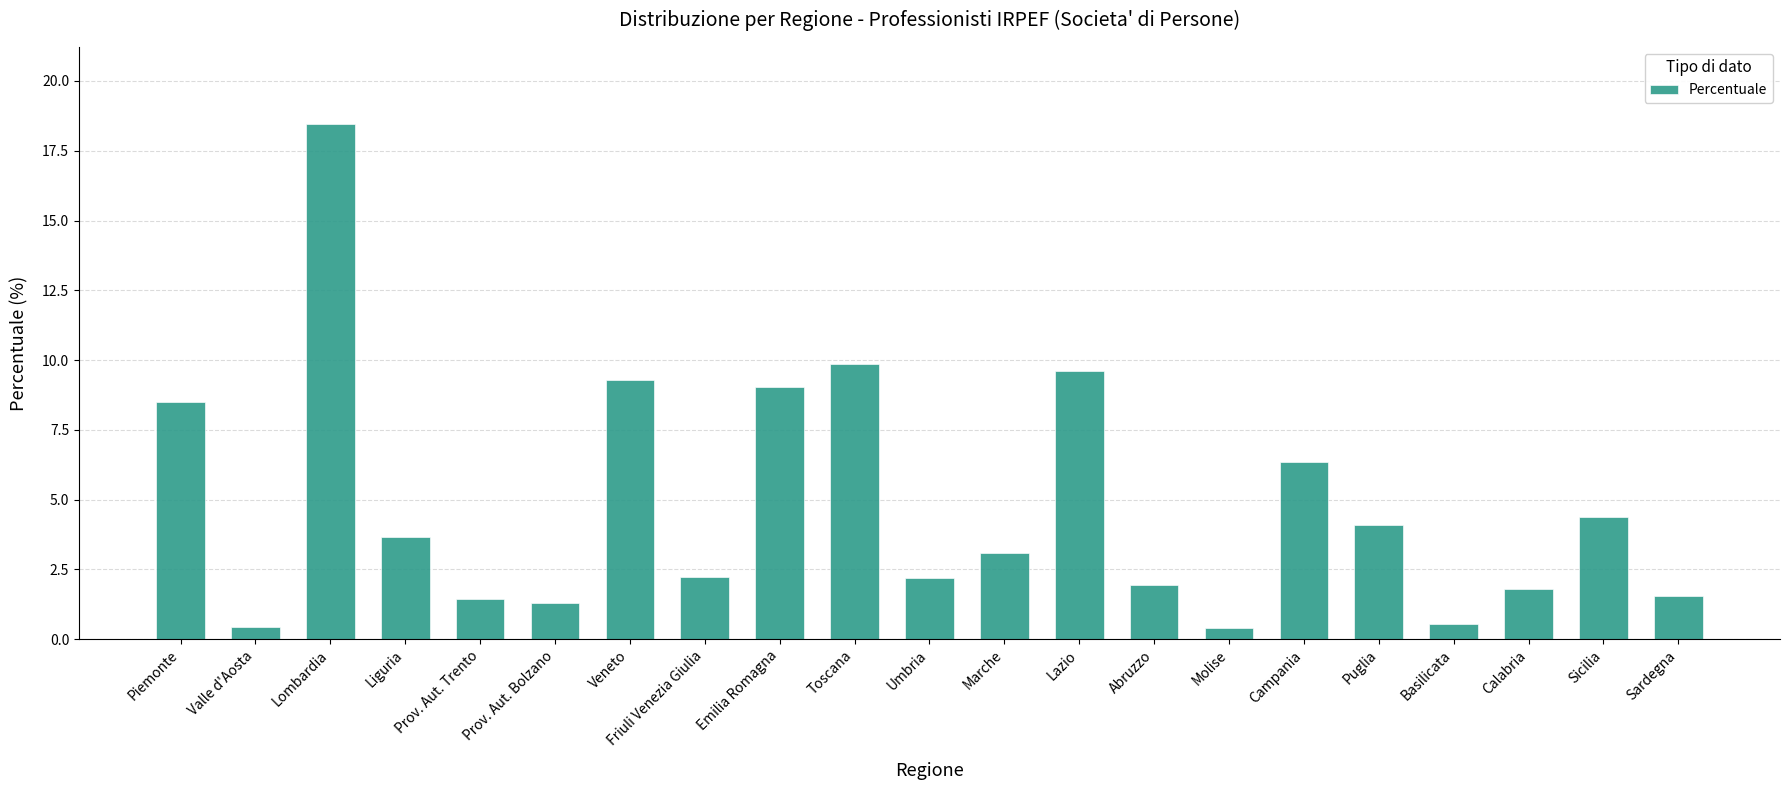

How many bars are there in total?

21